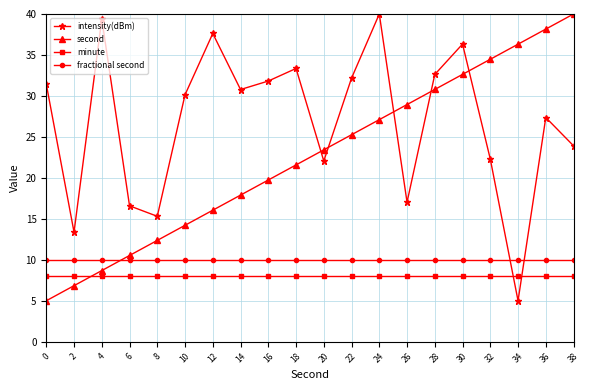

At which label is second closest to 22?

18